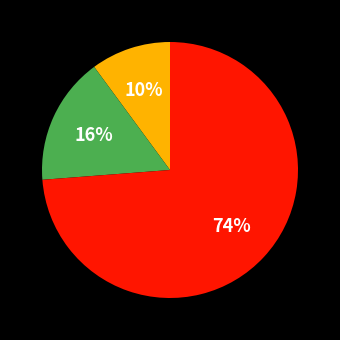

Is there a majority slice in this chart?

Yes